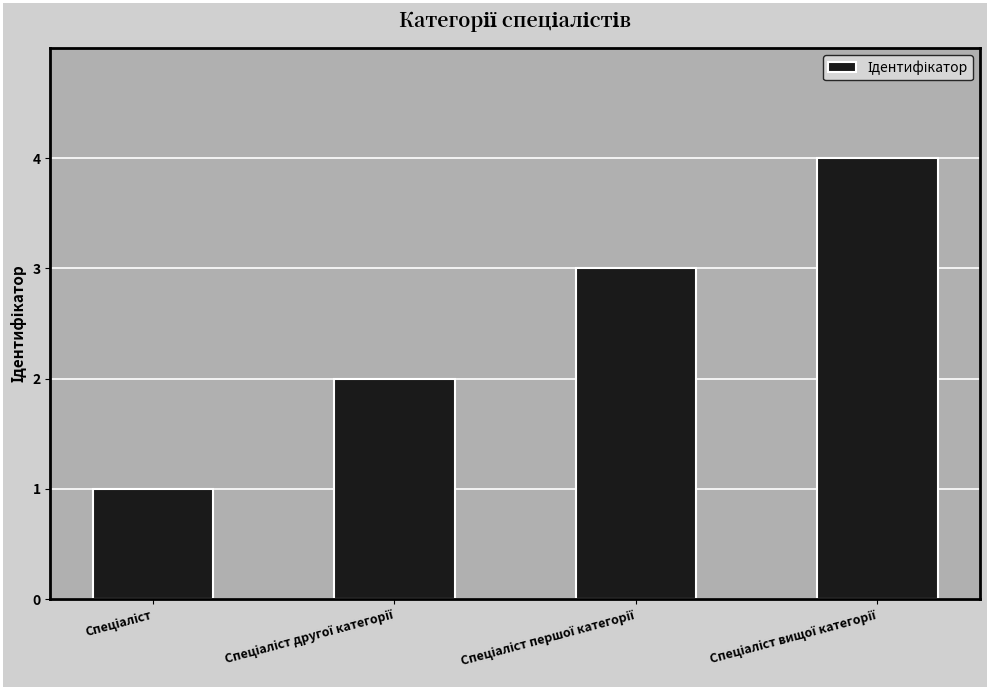

What is the difference between the maximum and minimum values?

3